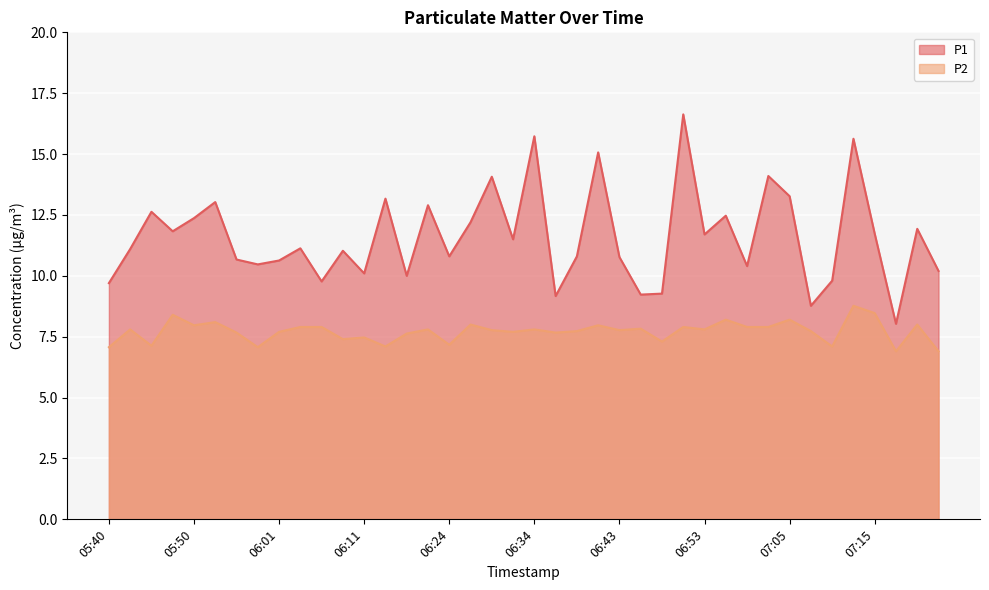

Reading left to right, extract all data points from this chart.

P1: 9.7	11.1	12.6	11.8	12.4	13.0	10.7	10.5	10.6	11.1	9.8	11.0	10.1	13.2	10.0	12.9	10.8	12.2	14.1	11.5	15.7	9.2	10.8	15.1	10.8	9.2	9.3	16.6	11.7	12.5	10.4	14.1	13.3	8.8	9.8	15.6	11.7	8.0	11.9	10.2
P2: 7.1	7.8	7.1	8.4	8.0	8.1	7.7	7.1	7.7	7.9	7.9	7.4	7.5	7.1	7.6	7.8	7.2	8.0	7.8	7.7	7.8	7.7	7.7	8.0	7.8	7.8	7.3	7.9	7.8	8.2	7.9	7.9	8.2	7.7	7.1	8.8	8.5	6.9	8.0	6.9